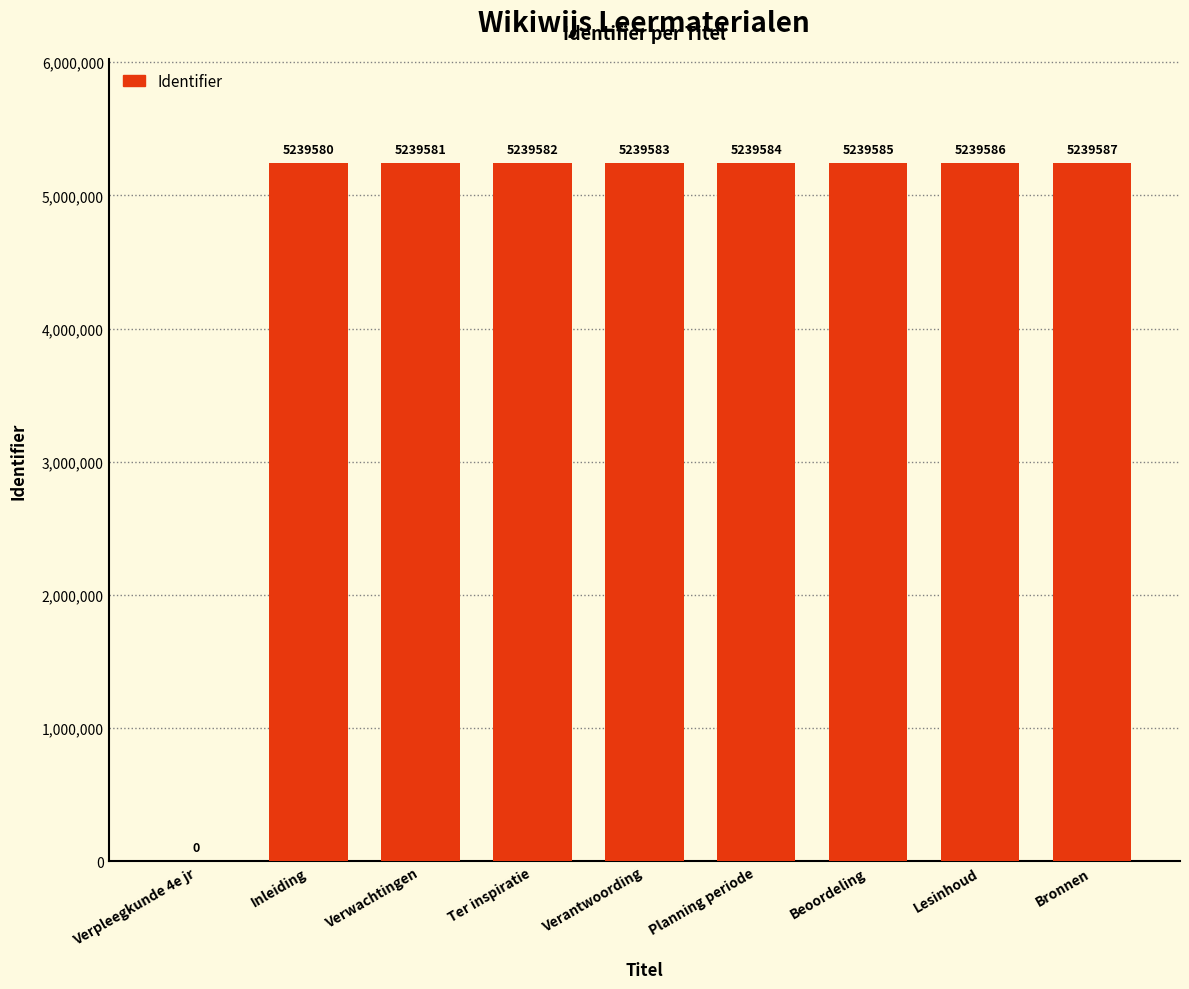

What is the change in value from Verwachtingen to Lesinhoud?

+5